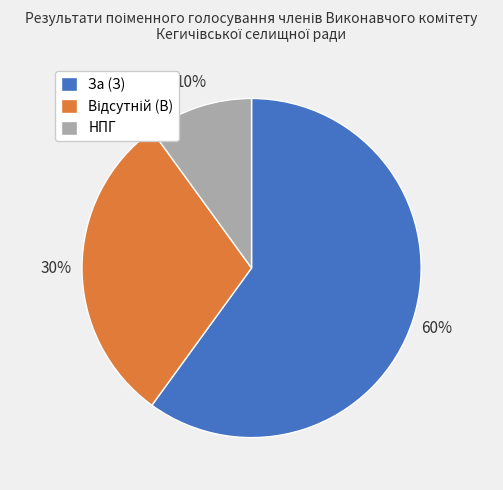

What percentage is the НПГ slice, to the nearest percent?

10%